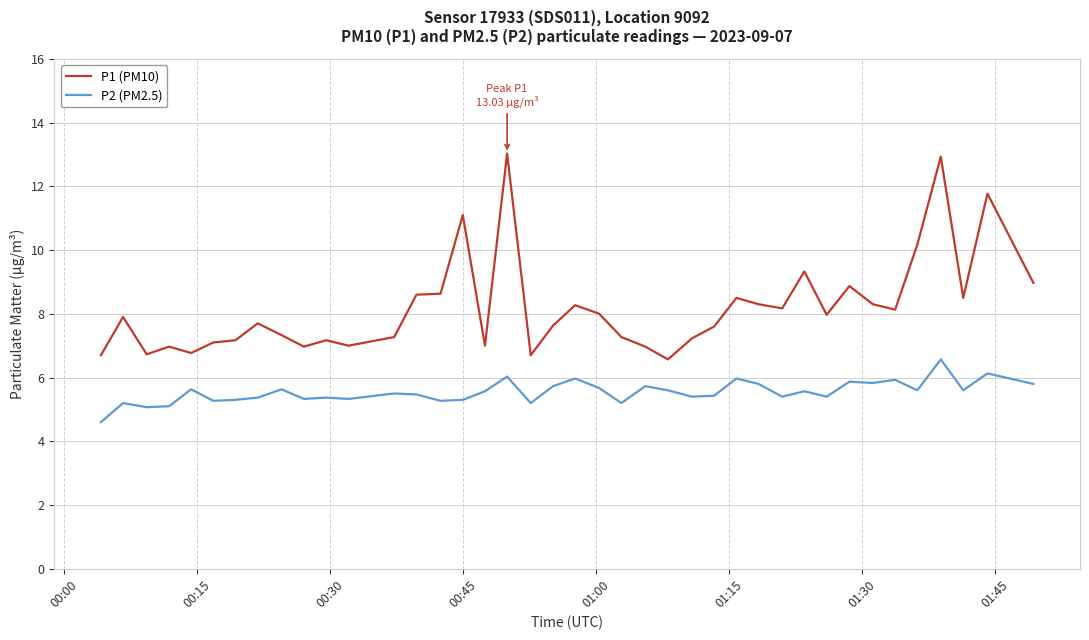

What is the minimum value for P2 (PM2.5)?

4.6